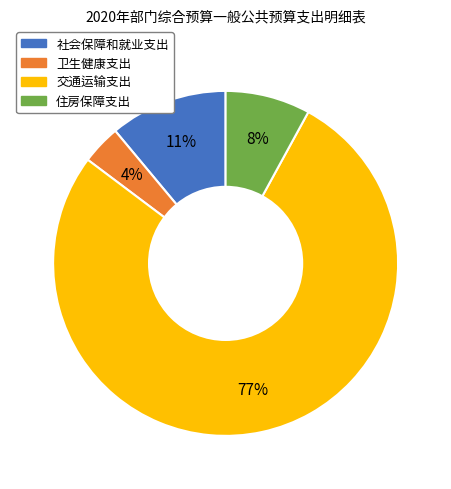

Which slice represents more than half of the pie?

交通运输支出